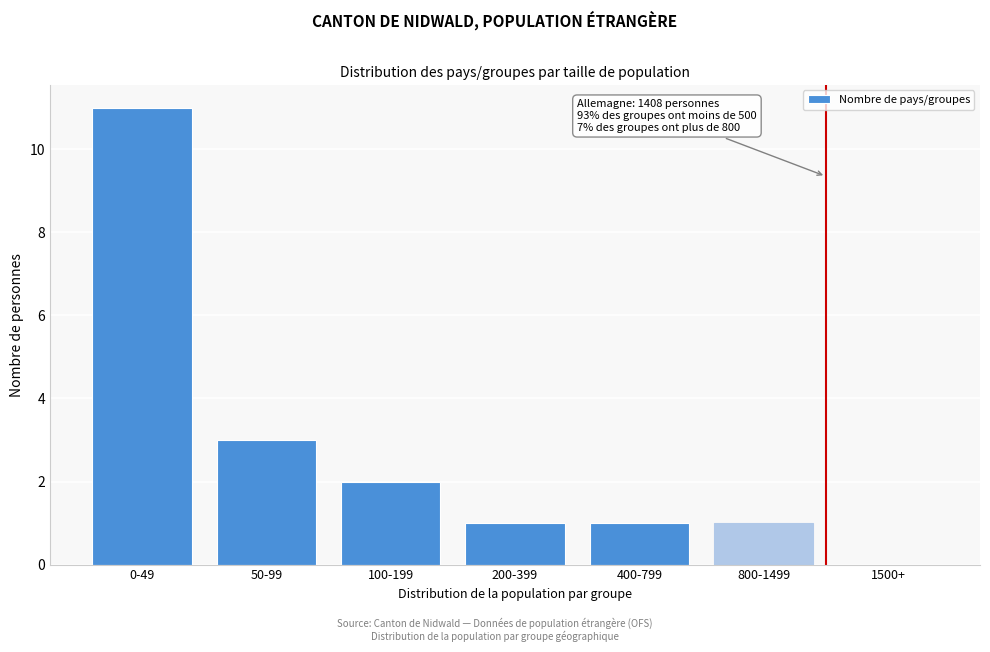

Reading left to right, extract all data points from this chart.

0-49=11	50-99=3	100-199=2	200-399=1	400-799=1	800-1499=1	1500+=0